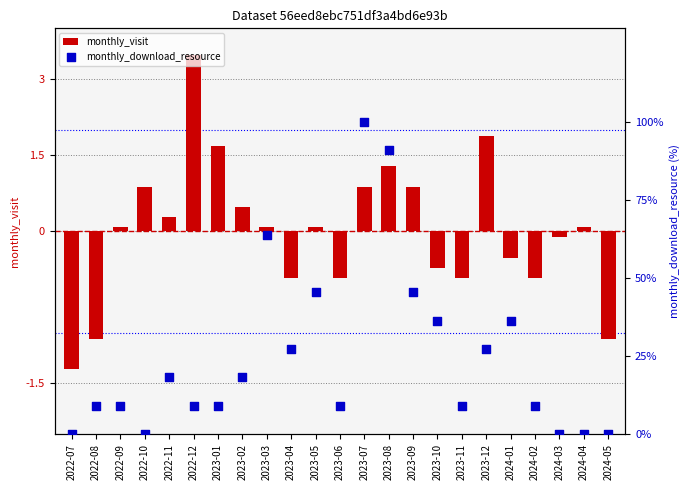

At how many categories does at least one series exceed 11?

12